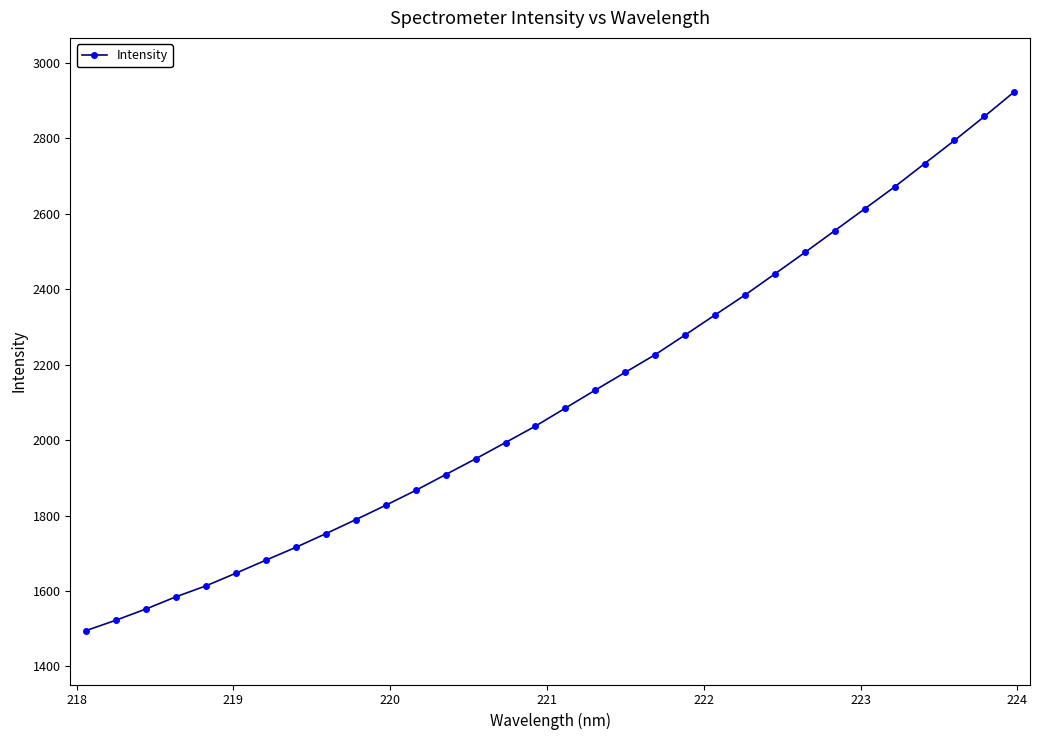

What is the greatest value displayed?

2923.1